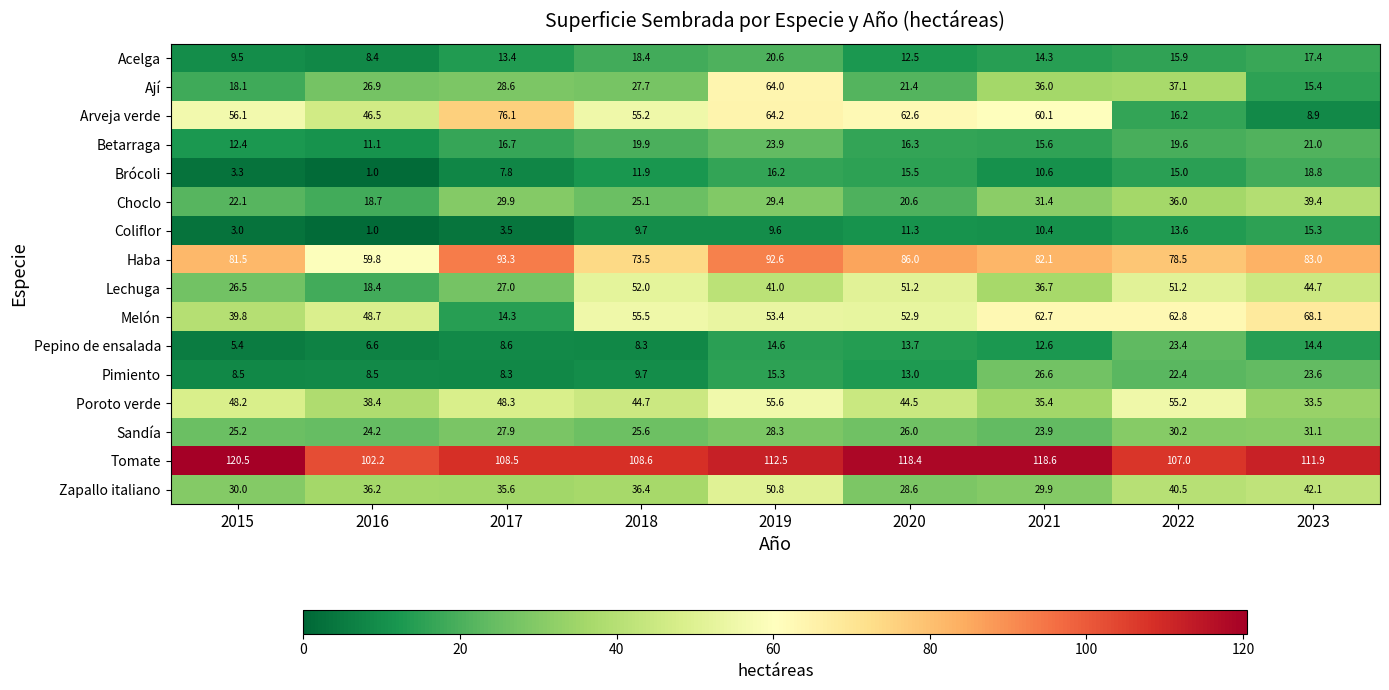

Rank the series by their maximum value, from lowest to highest.

Coliflor, Brócoli, Acelga, Pepino de ensalada, Betarraga, Pimiento, Sandía, Choclo, Zapallo italiano, Lechuga, Poroto verde, Ají, Melón, Arveja verde, Haba, Tomate